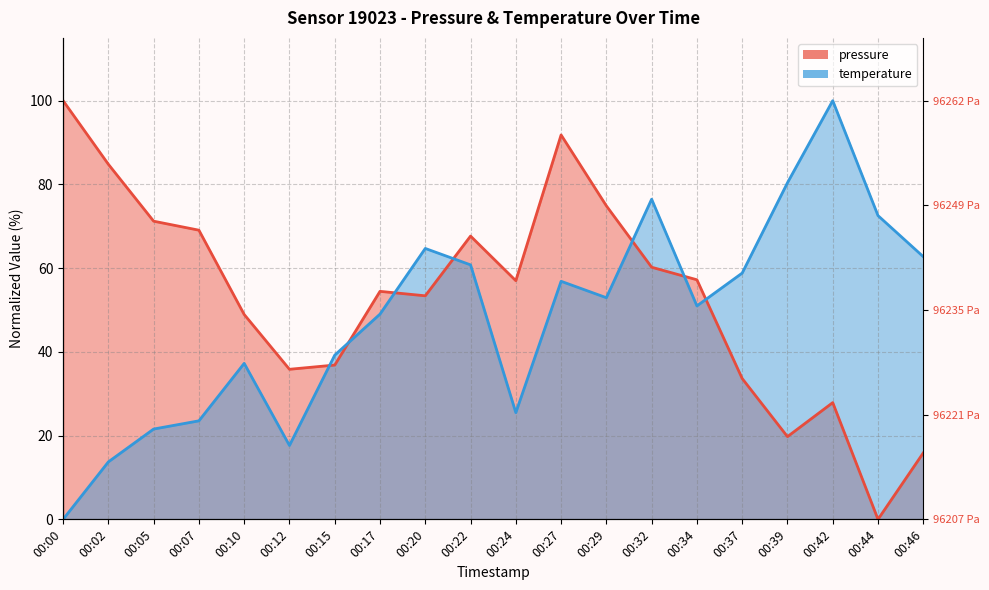

At which category does temperature reach its first local valley?

00:12